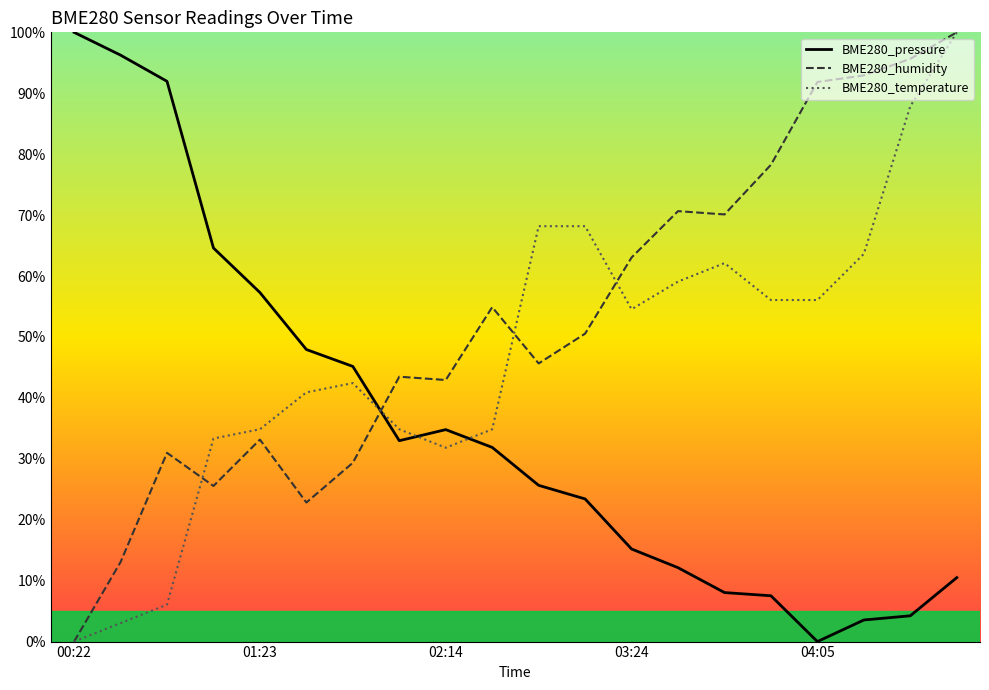

Is it true that BME280_temperature equals 100.0 at 04:05?

False